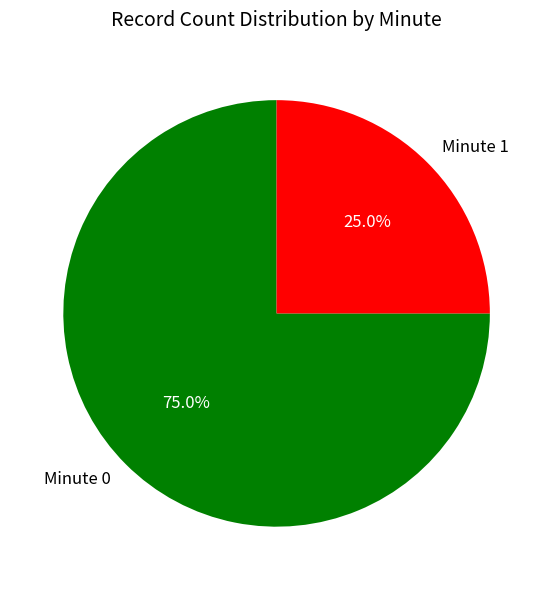

What percentage do Minute 0 and Minute 1 together represent?

100.0%